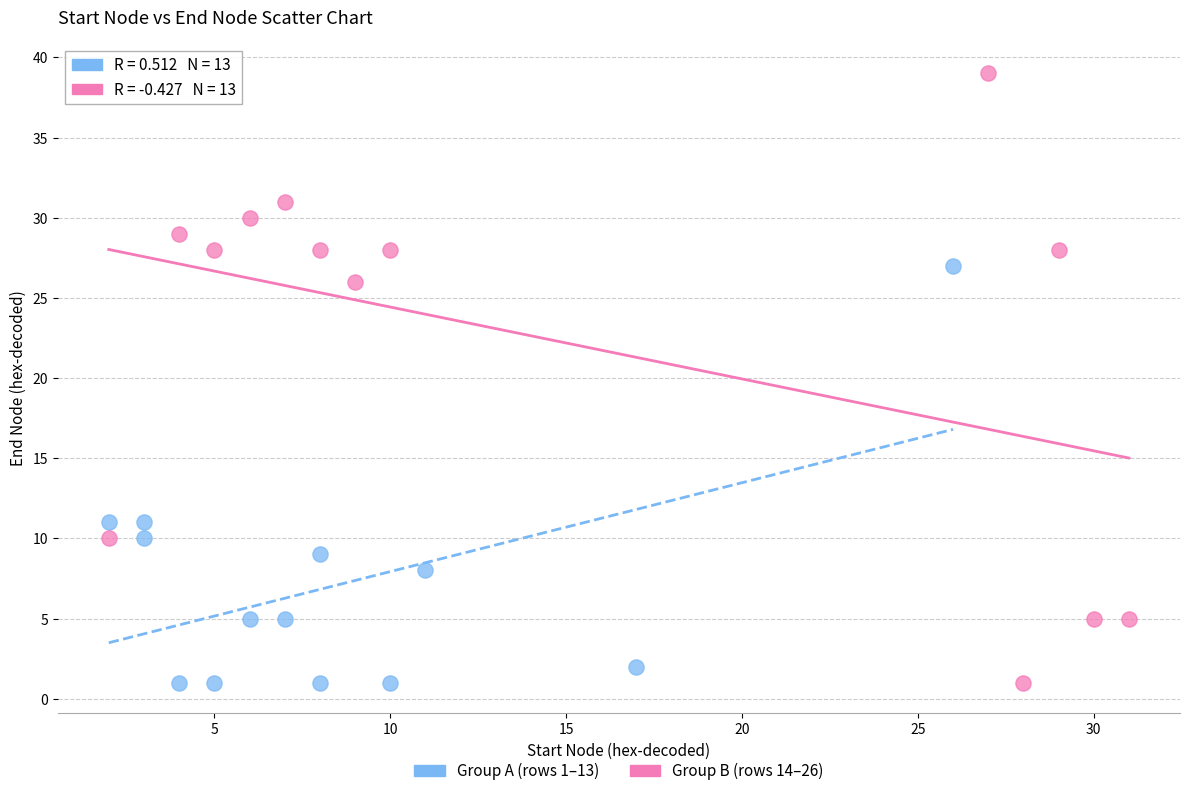

Which series contains the highest Y value?

Group B (rows 14–26)